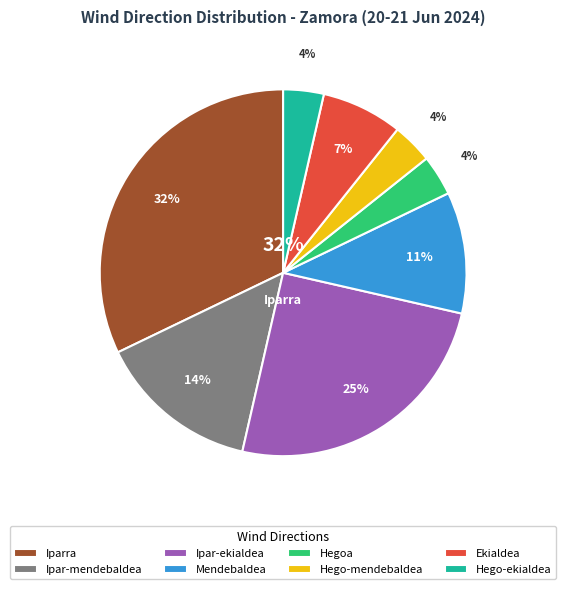

What is the ratio of the value at Hego-mendebaldea to the value at Hego-ekialdea?

1.0